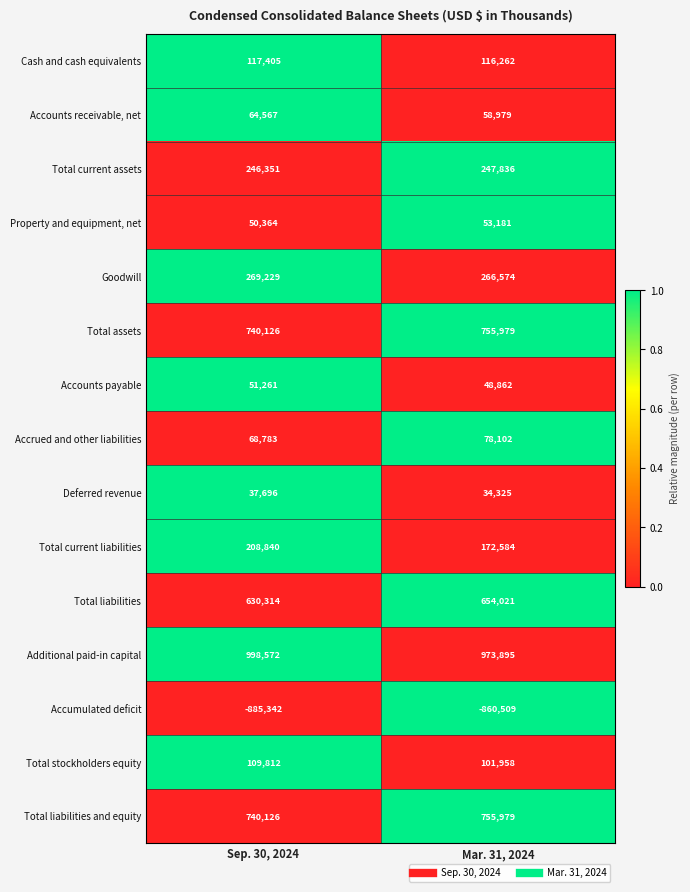

Which series changed the most between Sep. 30, 2024 and Mar. 31, 2024?

Total current liabilities